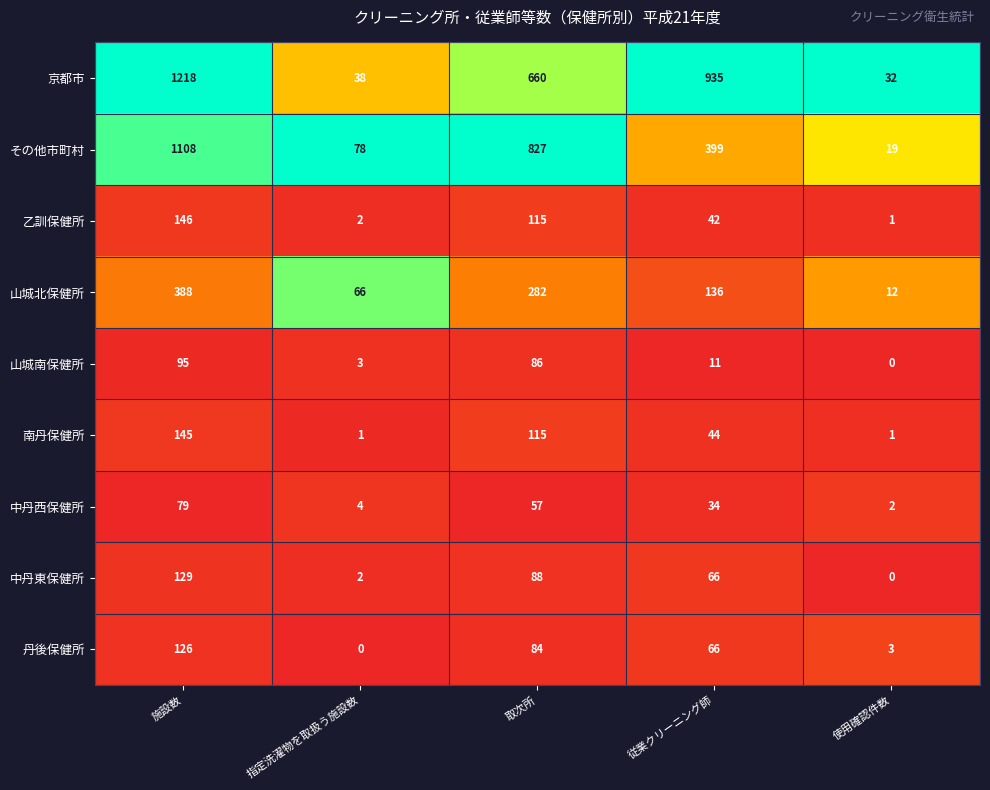

What is the total value across all series at 従業クリーニング師?

1733